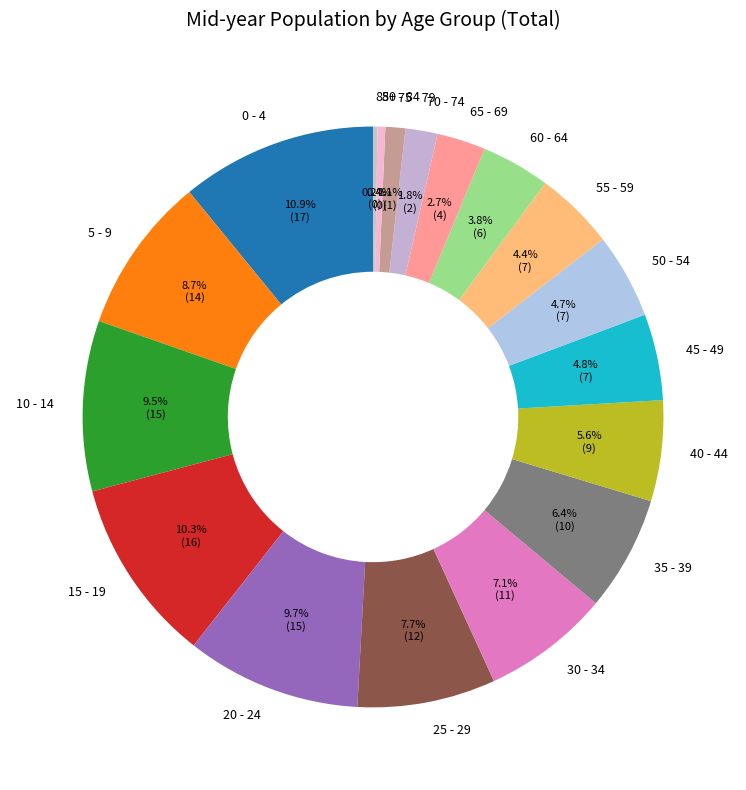

The 70 - 74 slice represents 13% of the pie. True or false?

False